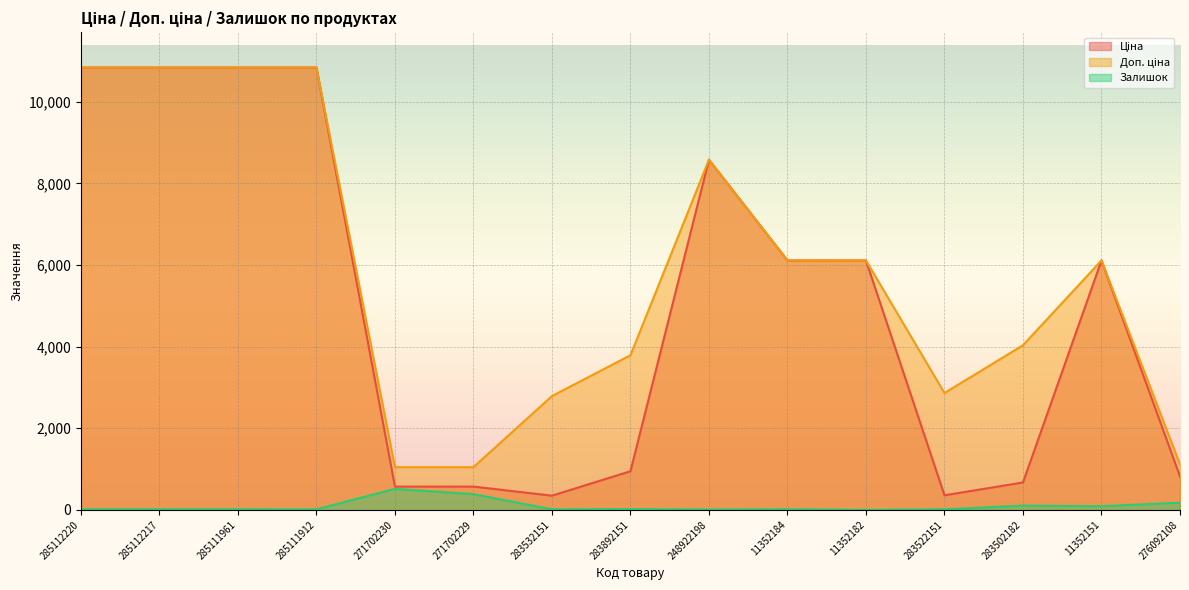

Which series has the largest total across all categories?

Доп. ціна